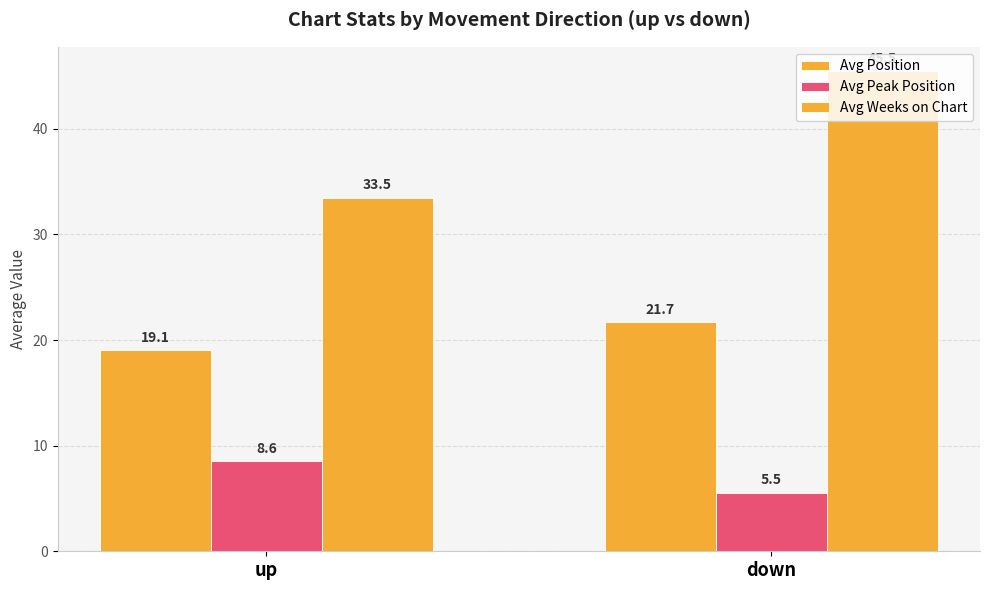

Are the bars horizontal?

No